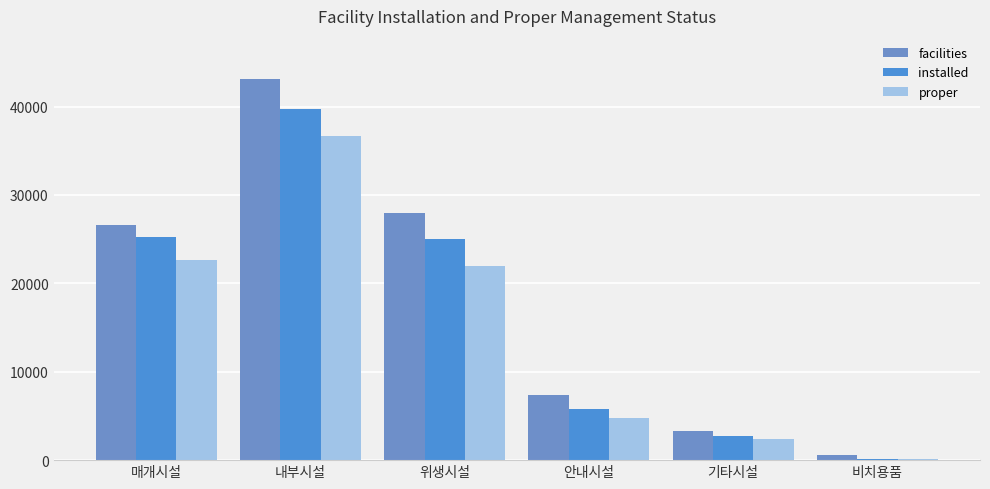

At which category does the chart reach its minimum across all series?

비치용품